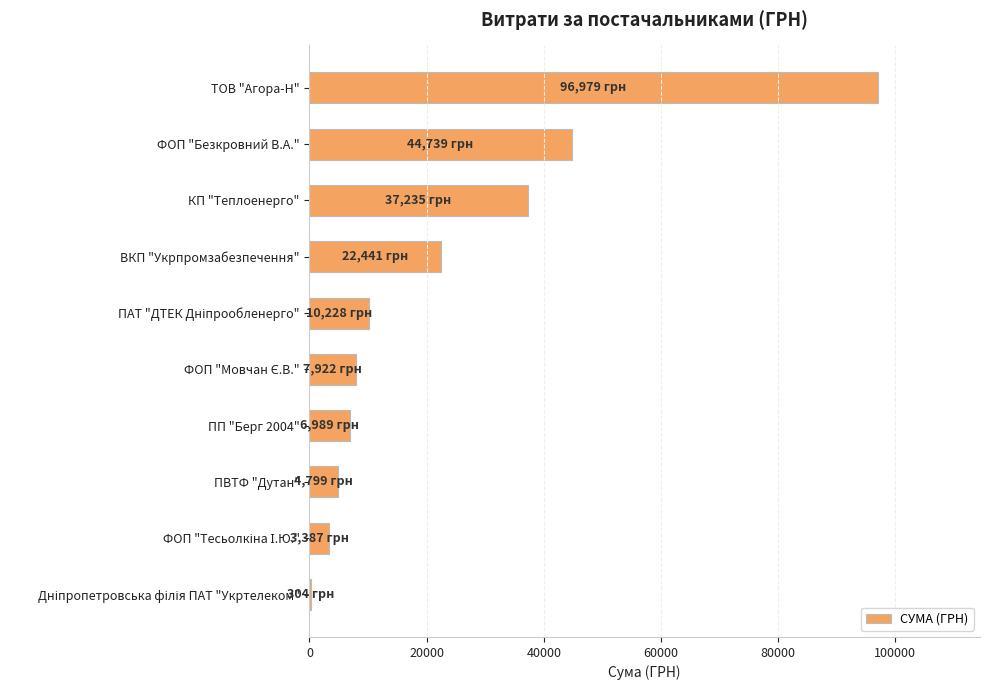

How many data points does each series have?

10